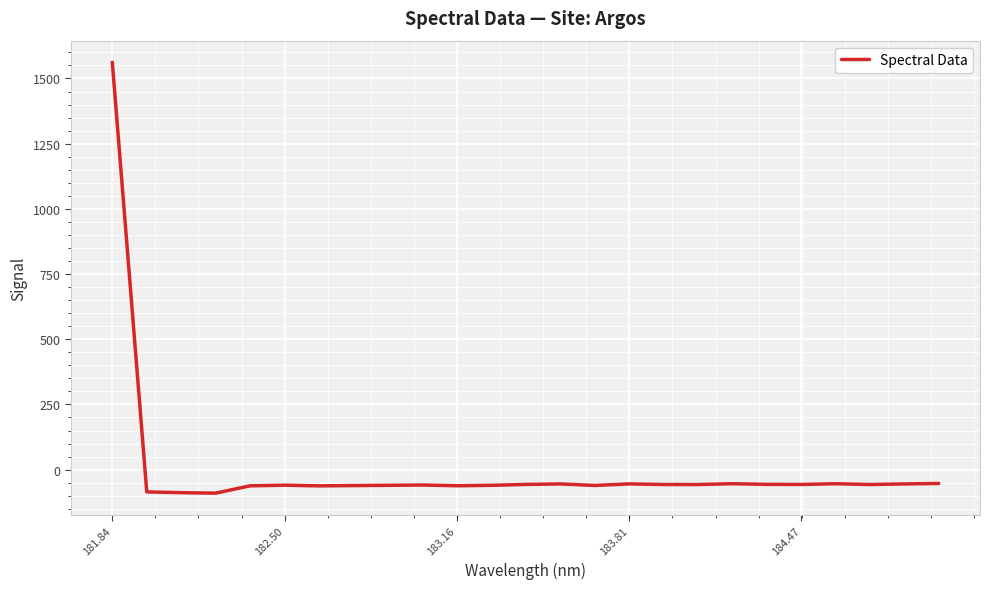

What is the maximum value shown in the chart?

1562.3